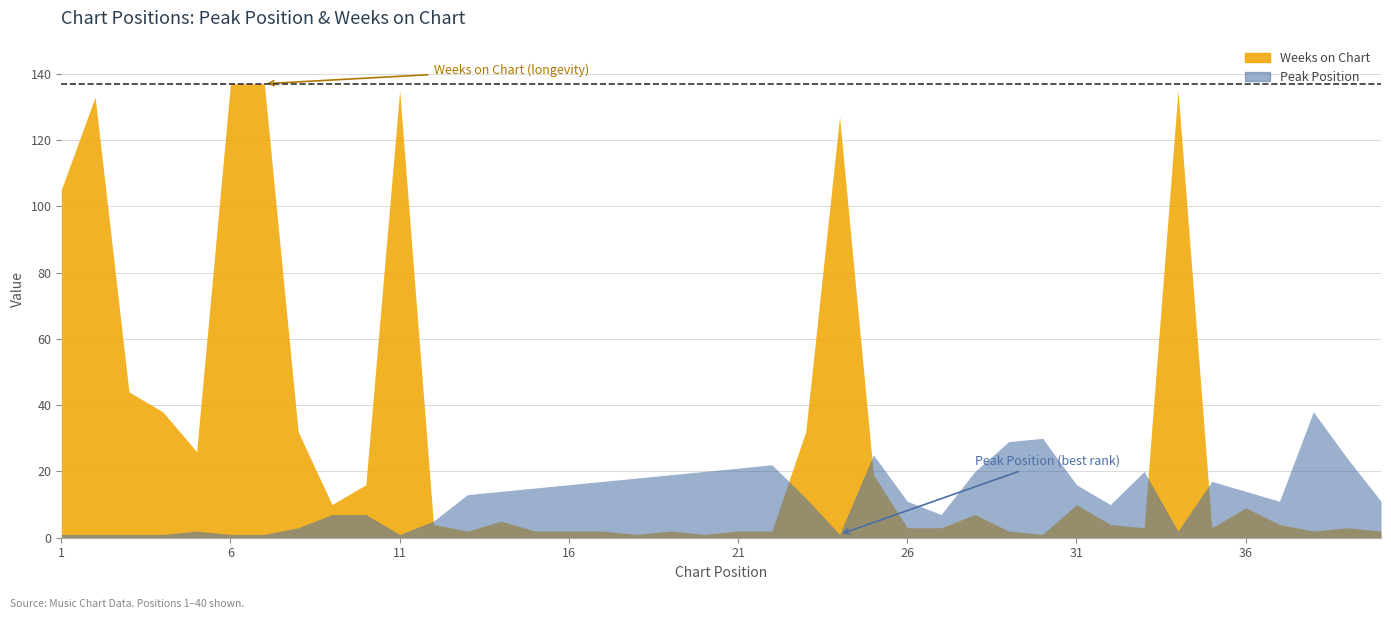

How many interior local valleys does the Peak Position series have?

6